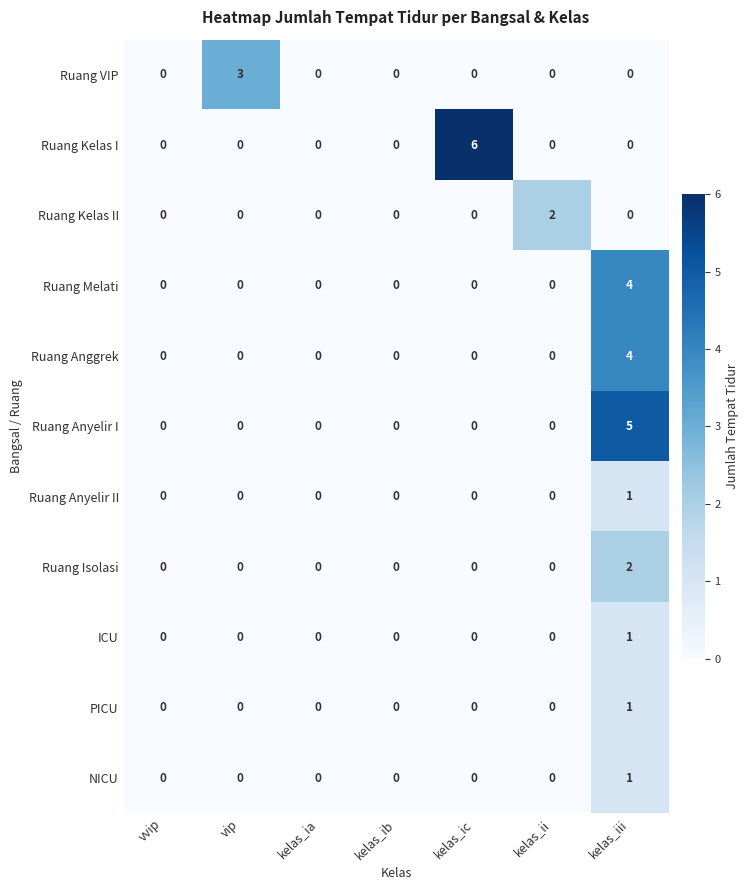

Which series has the largest total across all categories?

Ruang Kelas I